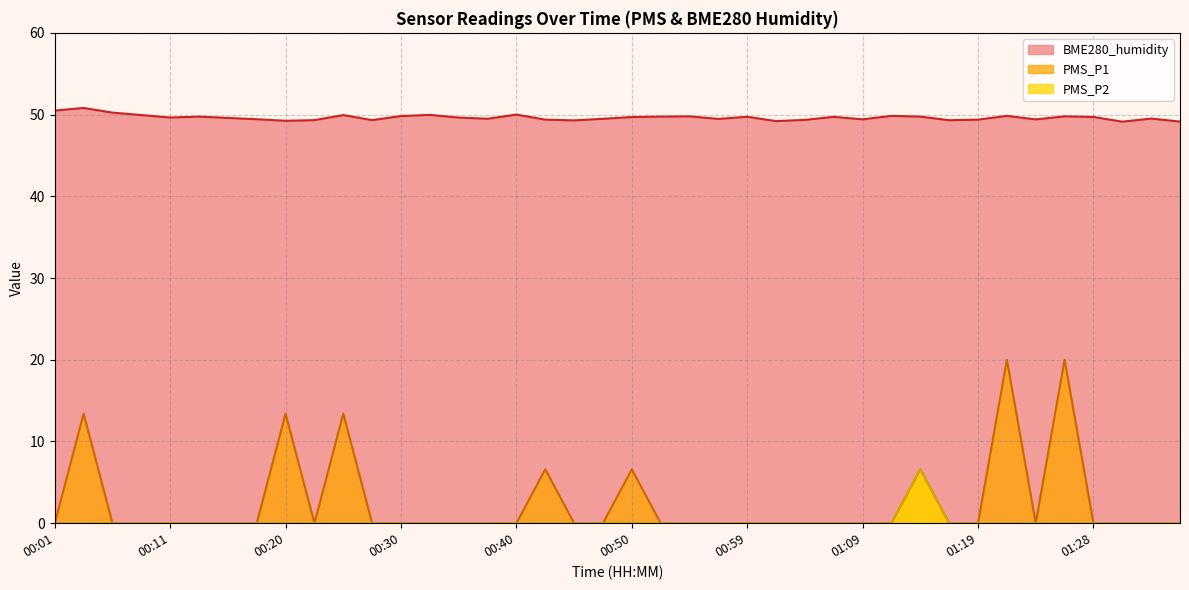

The PMS_P2 series shows 0.0 at 00:30. True or false?

True